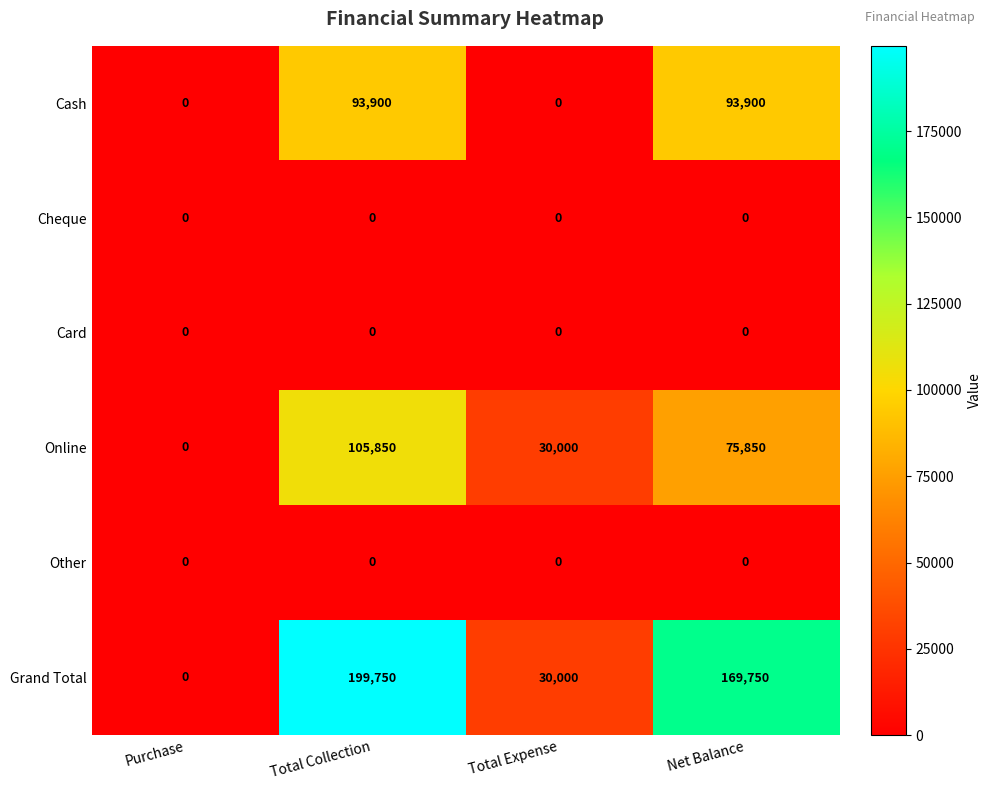

The value of Cheque at Total Collection is 0. True or false?

True